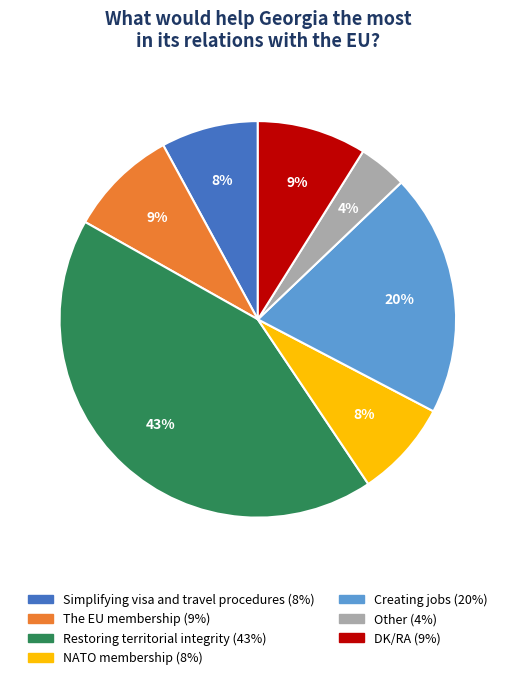

Approximately how many times larger is the value at The EU membership compared to Other?

2.2